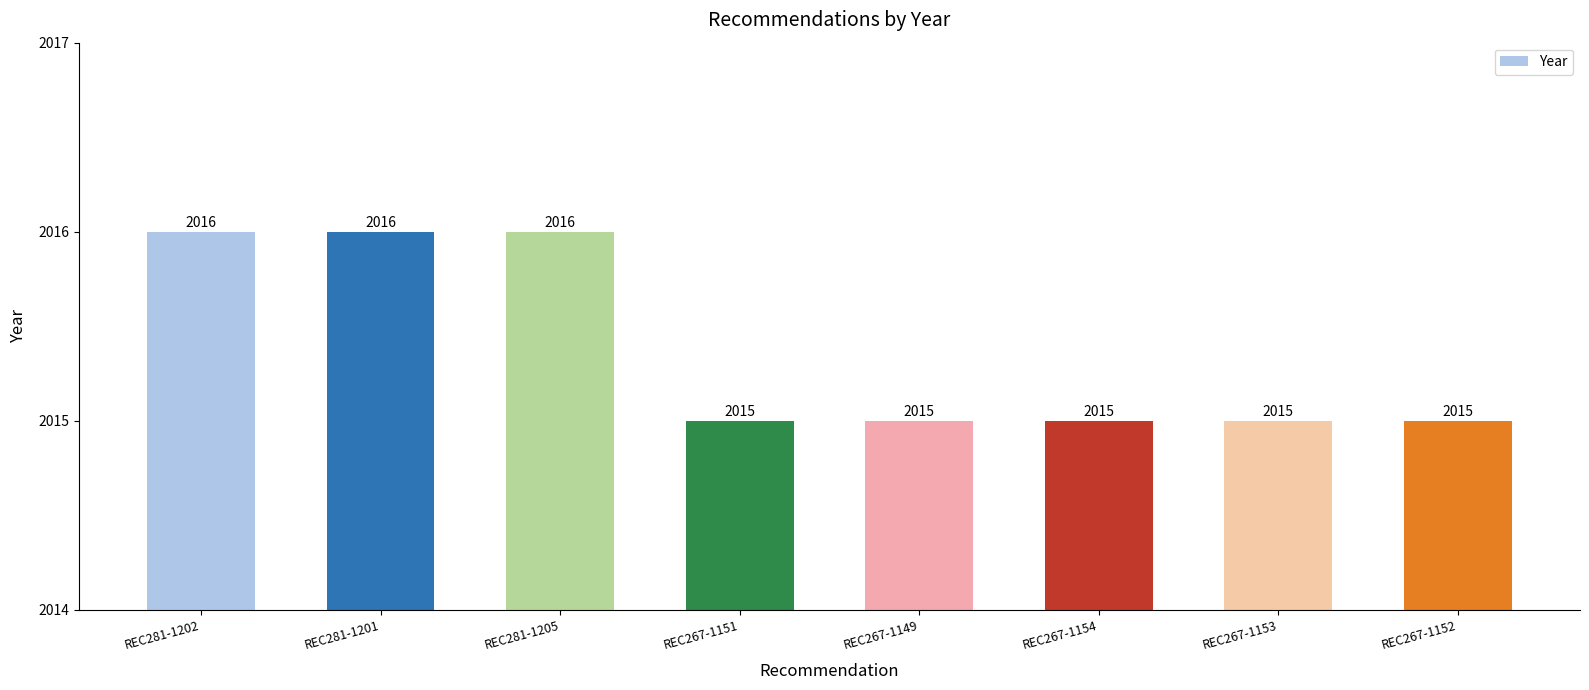

What is the label of the 6th bar from the left?

REC267-1154